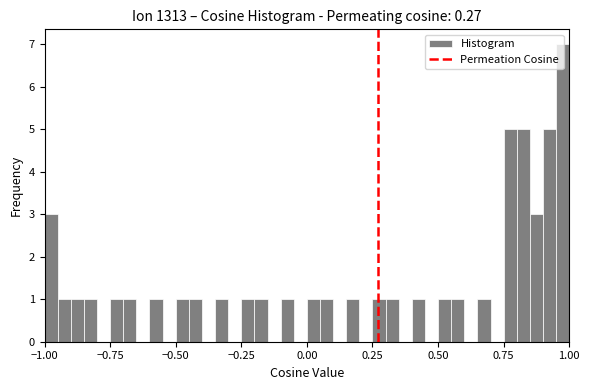

Around what value on the x-axis is the tallest bar? Give the approximate position of its centre, as read against the axis.

1.00